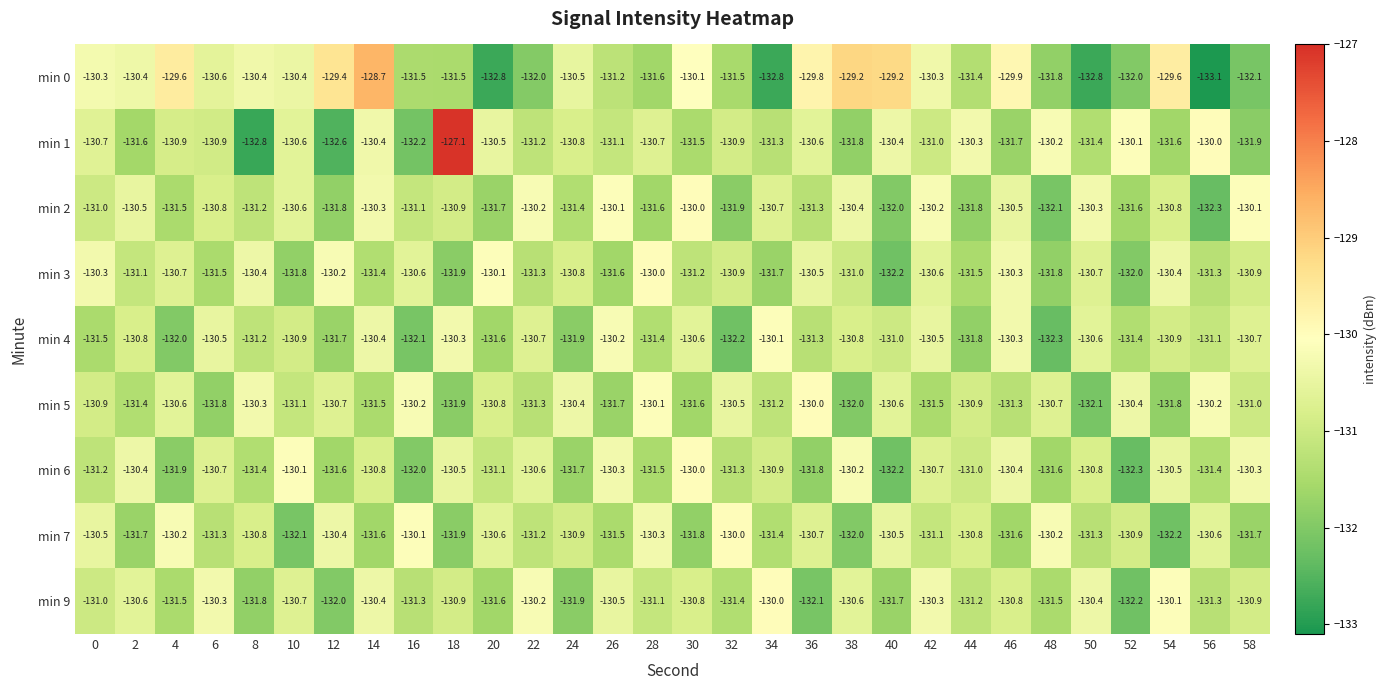

What is the total value across all series at 56?

-1181.3